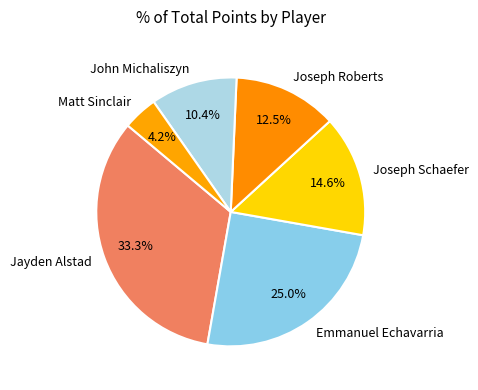

Count the number of slices in the pie.

6